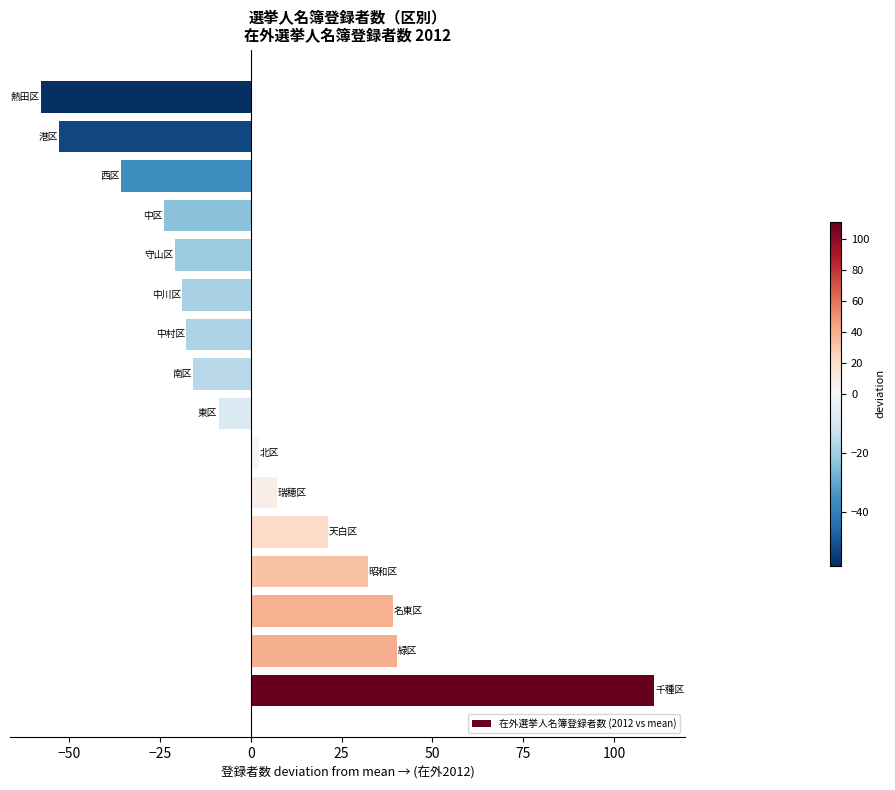

What is the minimum value shown in the chart?

-57.9